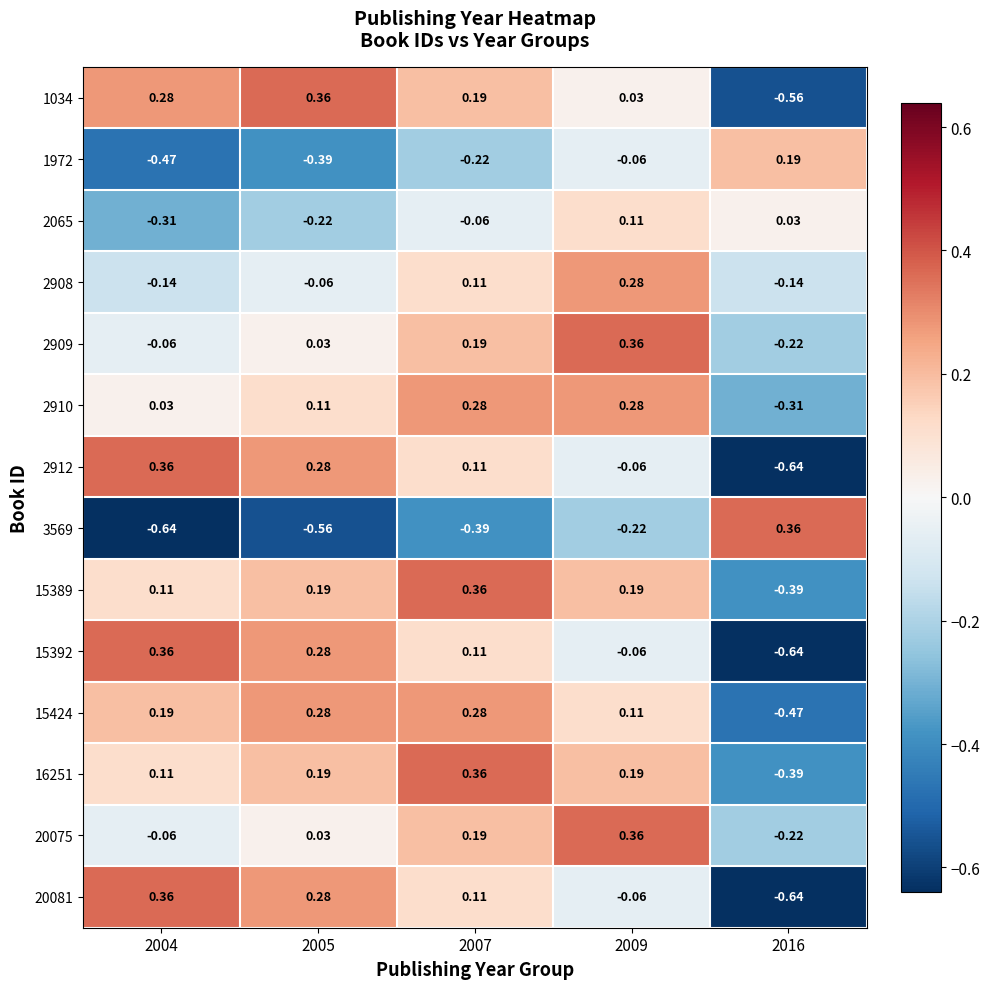

How many negative values does the 2910 series have?

1